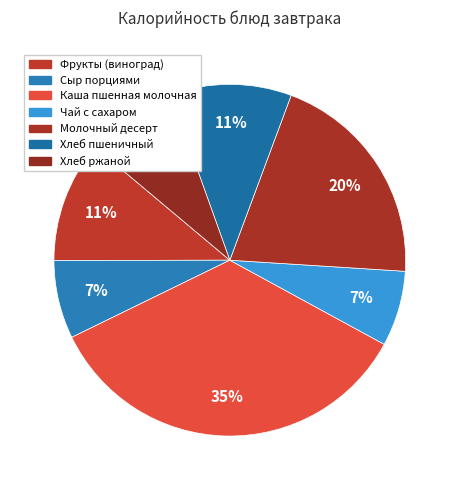

Count the number of slices in the pie.

7